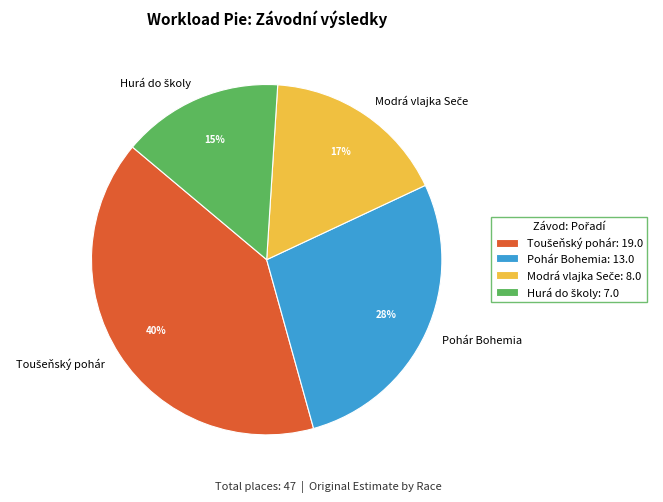

What percentage is the Pohár Bohemia slice, to the nearest percent?

28%